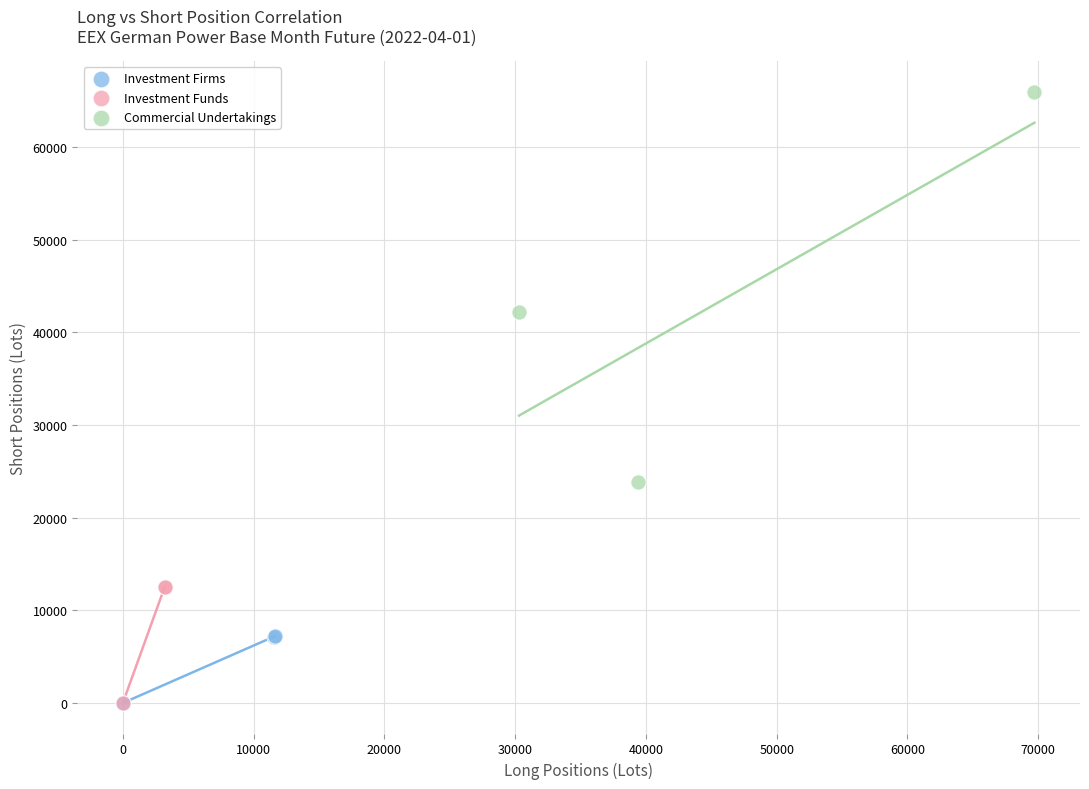

Which series reaches the maximum Y coordinate?

Commercial Undertakings